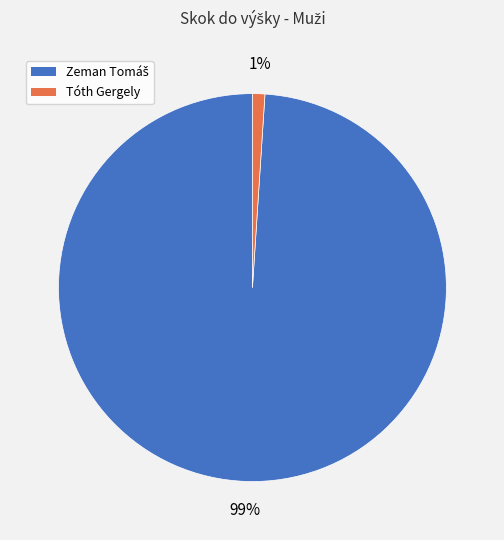

To the nearest percent, what is the average slice percentage?

50%